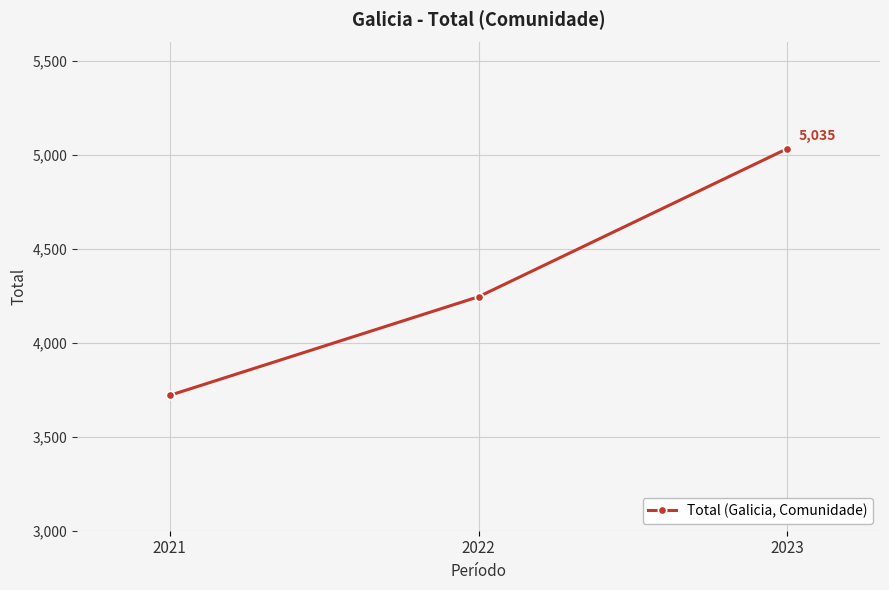

Rank the categories by value from lowest to highest.

2021, 2022, 2023